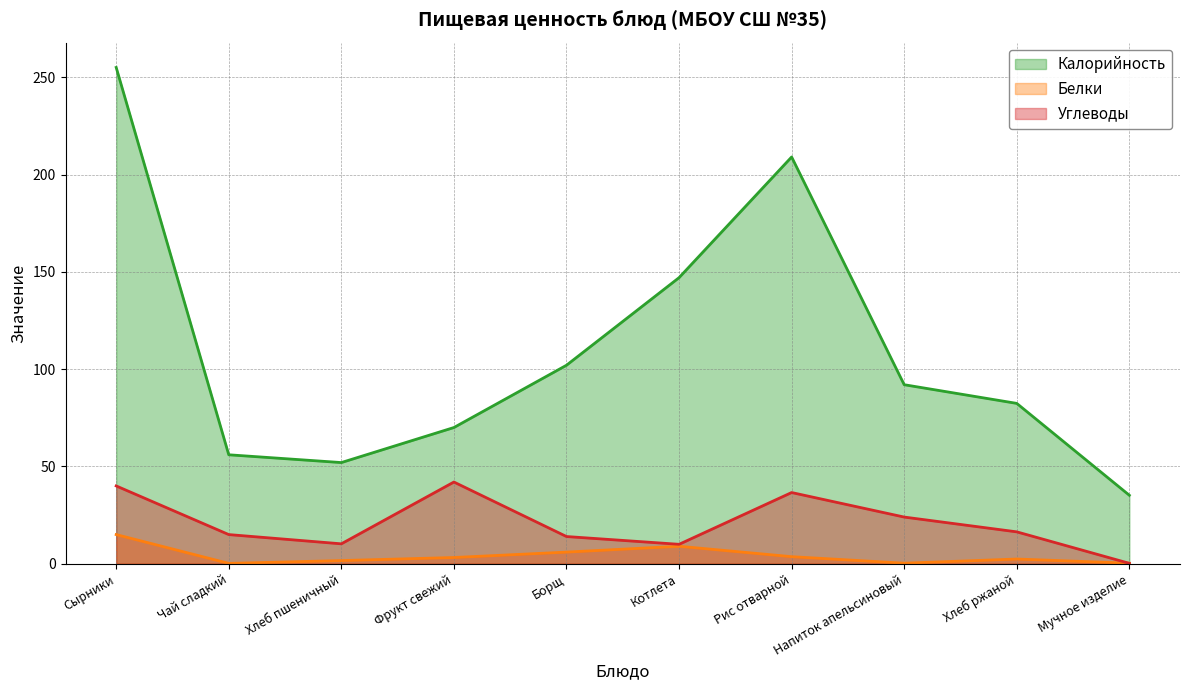

How many interior local valleys does the Углеводы series have?

2